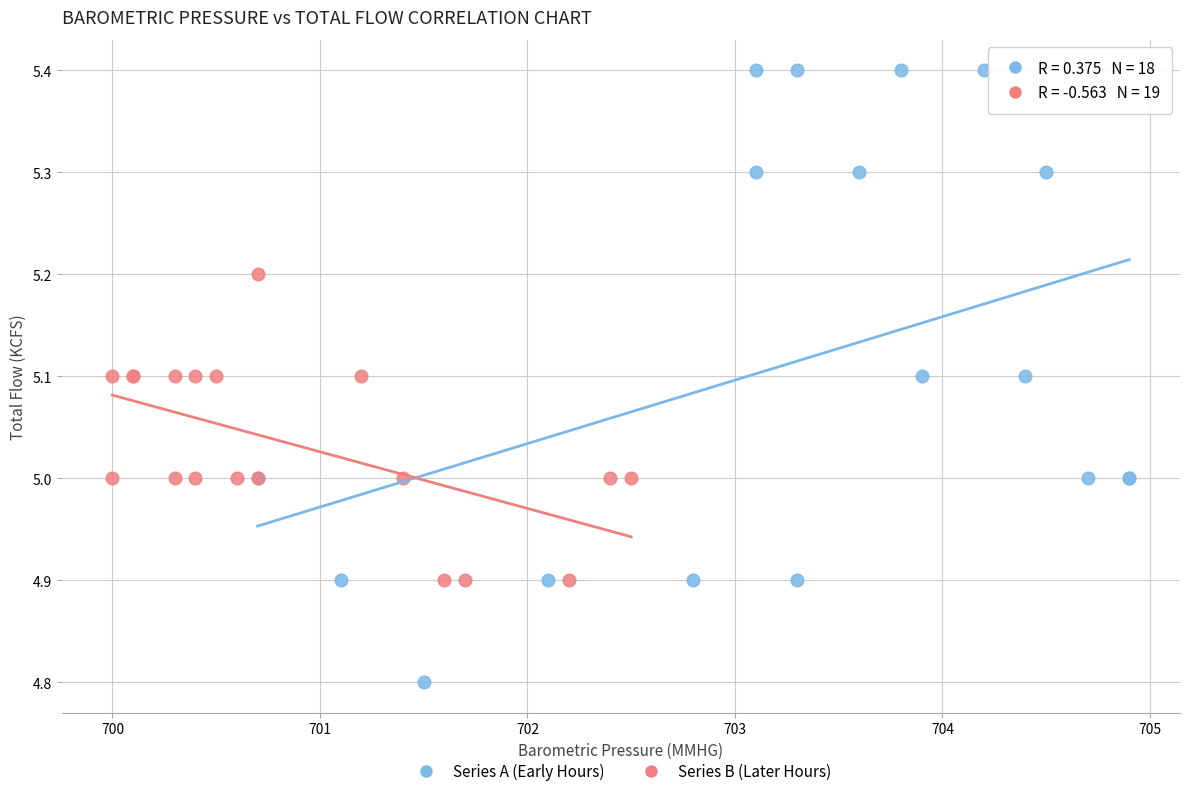

Which series reaches the maximum Y coordinate?

Series A (Early Hours)